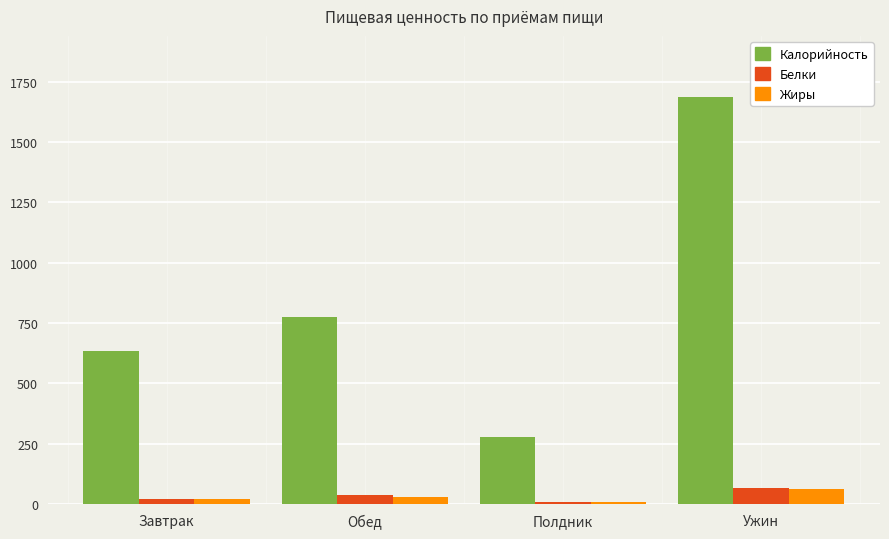

What is the average value of the Калорийность series?

844